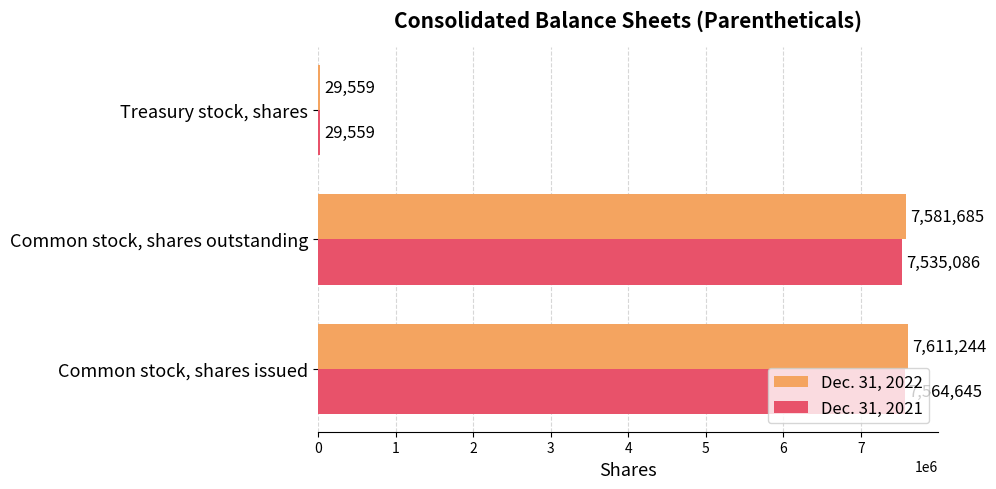

Rank the series by their average value, from lowest to highest.

Dec. 31, 2021, Dec. 31, 2022